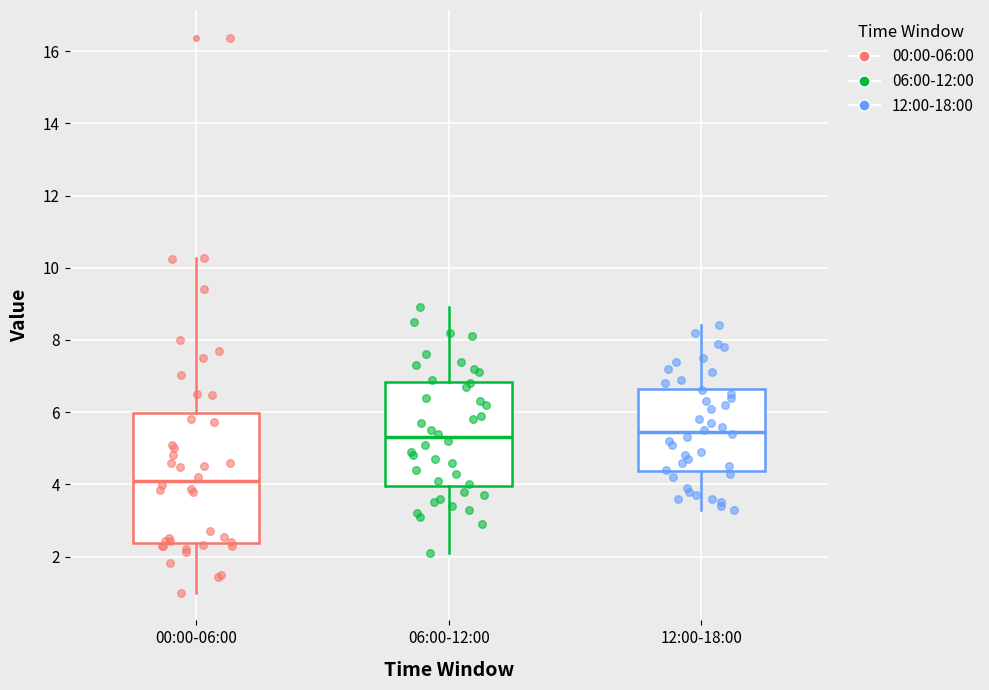

Where does the median line of the box for 12:00-18:00 sit on the y-axis? The values are not printed on the chart, so give them approximately, as read against the axis.

5.4